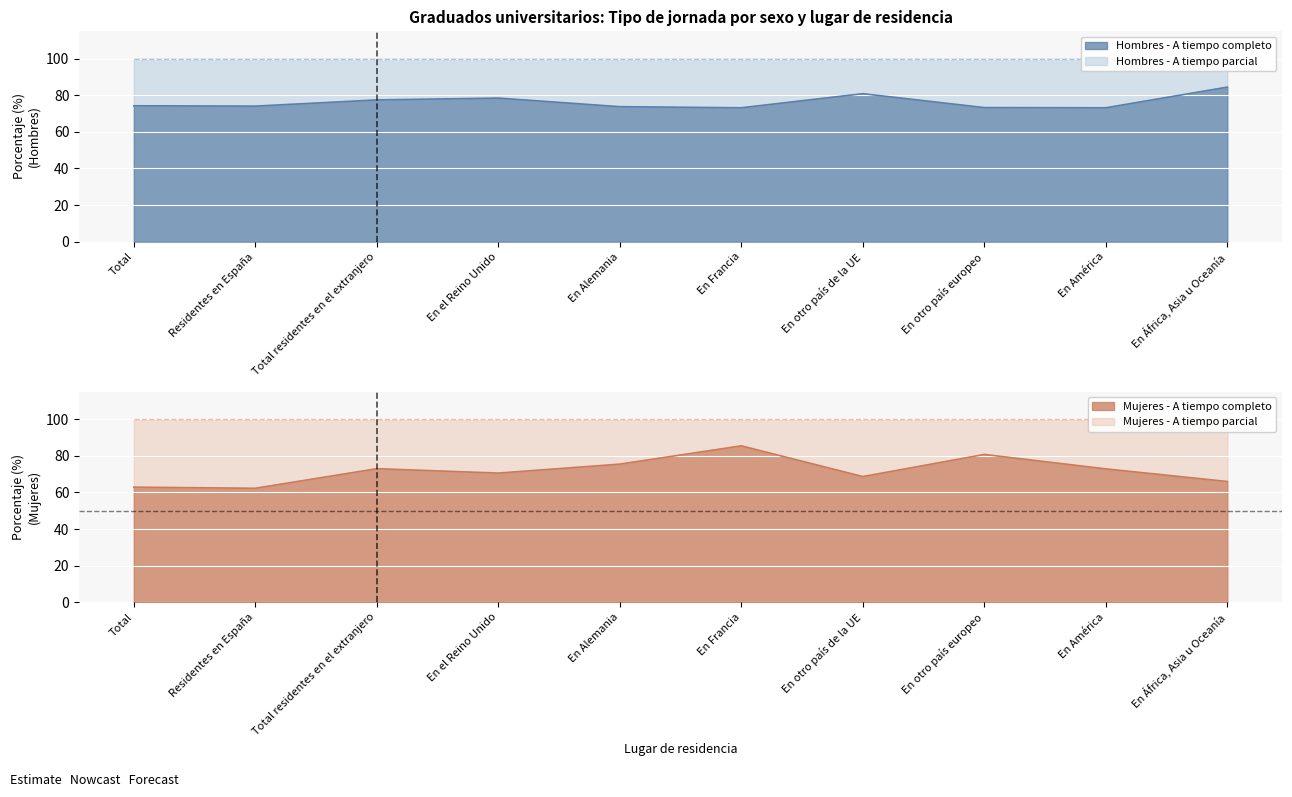

What is the sum of the Mujeres - A tiempo completo values at En el Reino Unido and Total residentes en el extranjero?

143.6